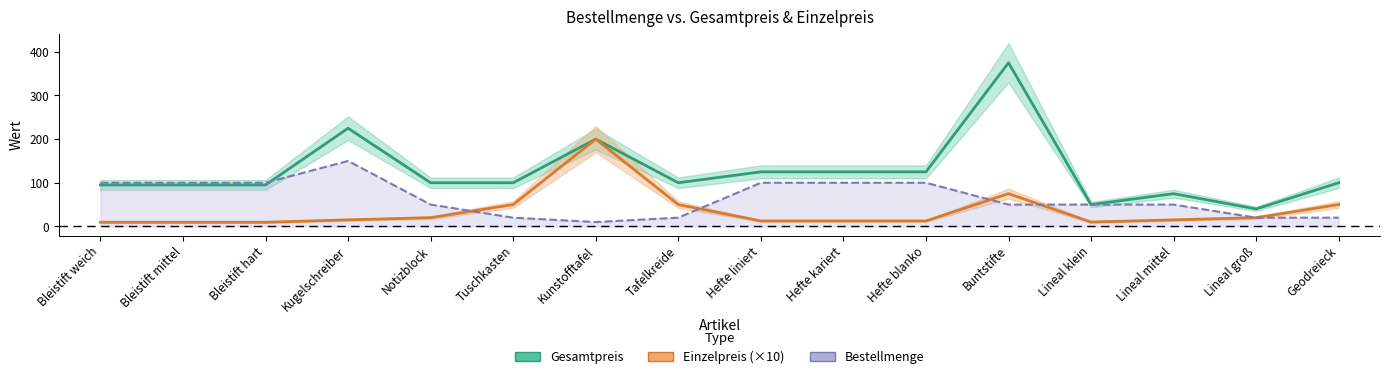

How many data points in Gesamtpreis are less than 100?

6